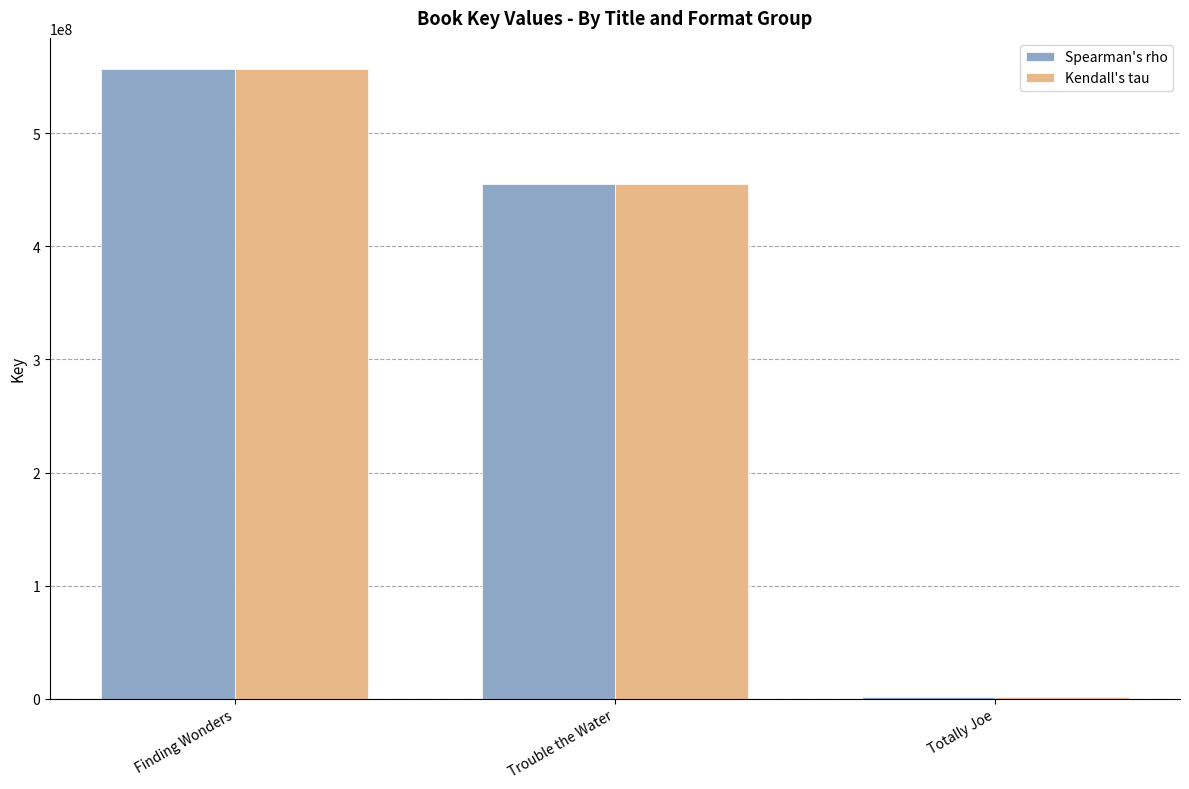

True or false: Spearman's rho has a value of 1819390 at Totally Joe.

True